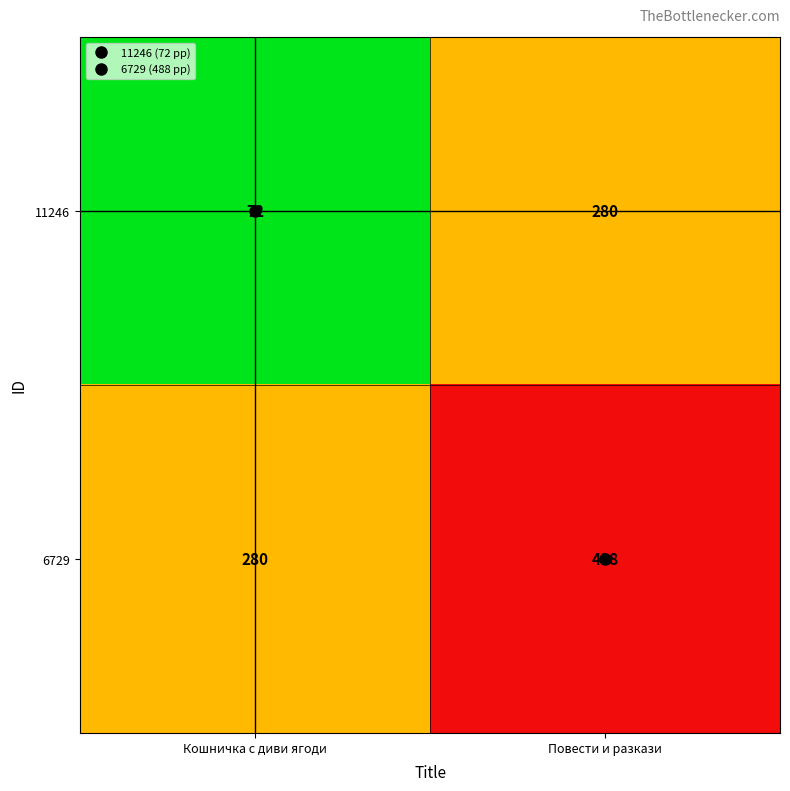

At Кошничка с диви ягоди, list the series in order from smallest to largest.

11246, 6729